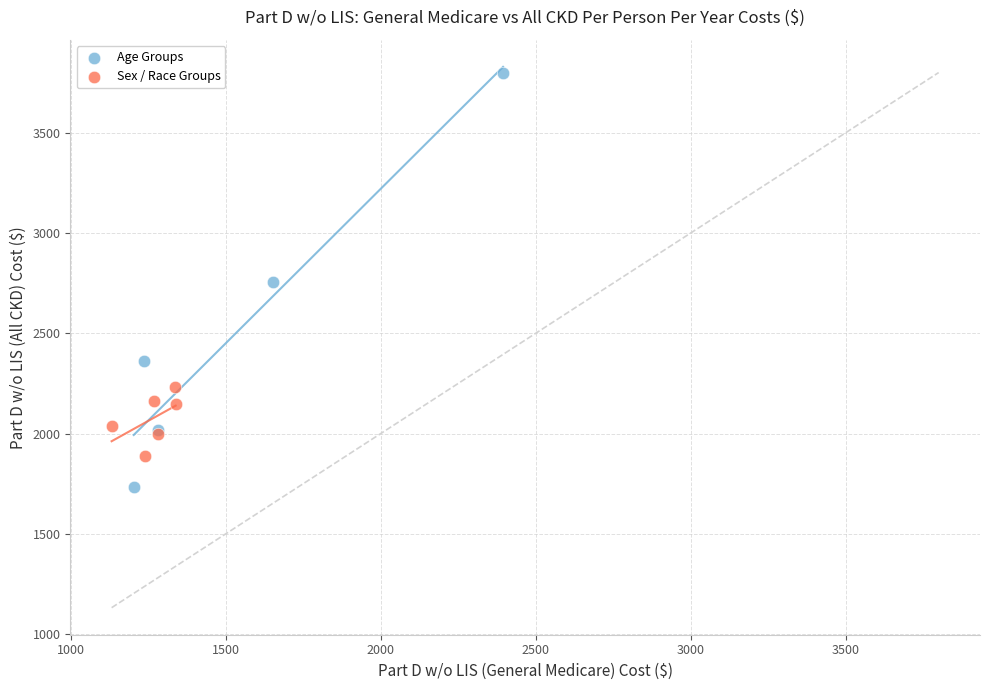

Which series has the widest spread of Y values?

Age Groups